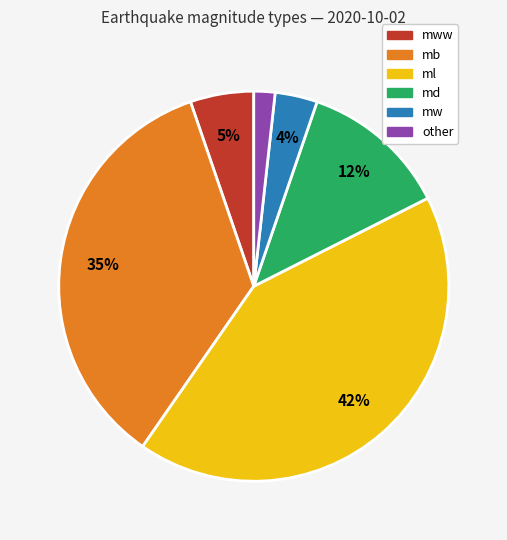

Does any single category account for the majority?

No